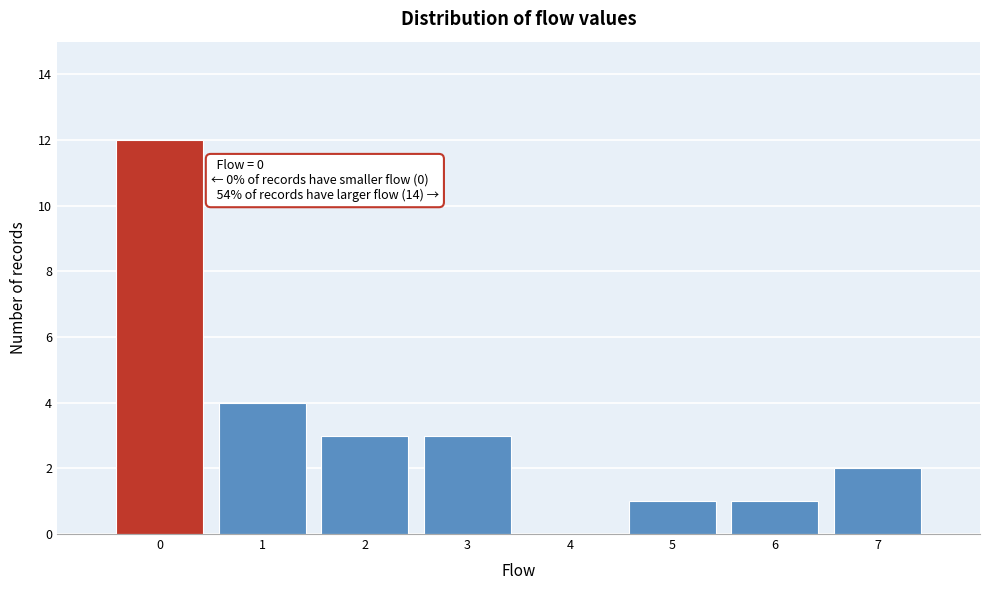

Over which range of the x-axis is the bar tallest?

-0.5 to 0.5